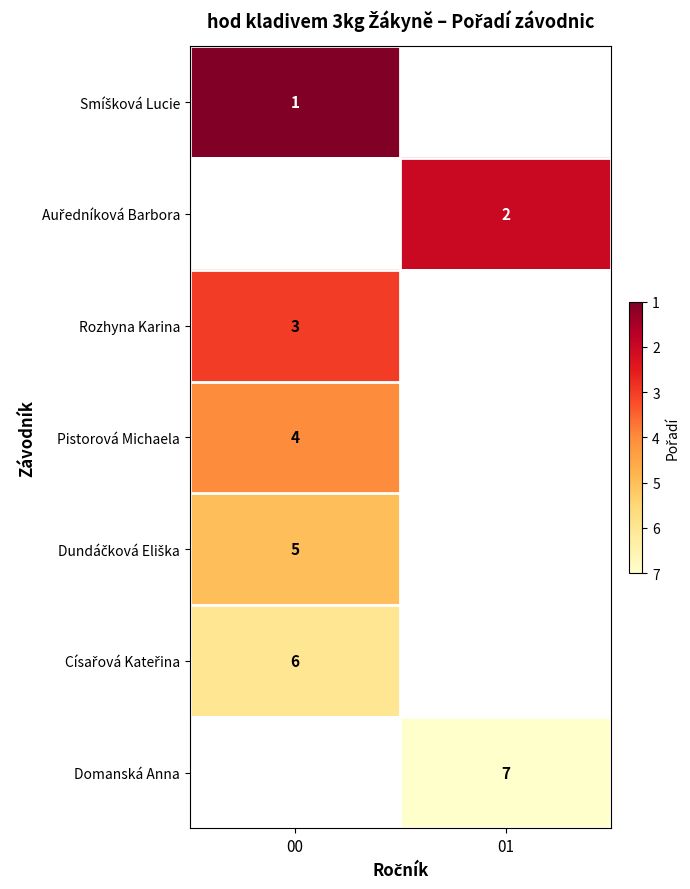

The Domanská Anna series shows 2 at 01. True or false?

False